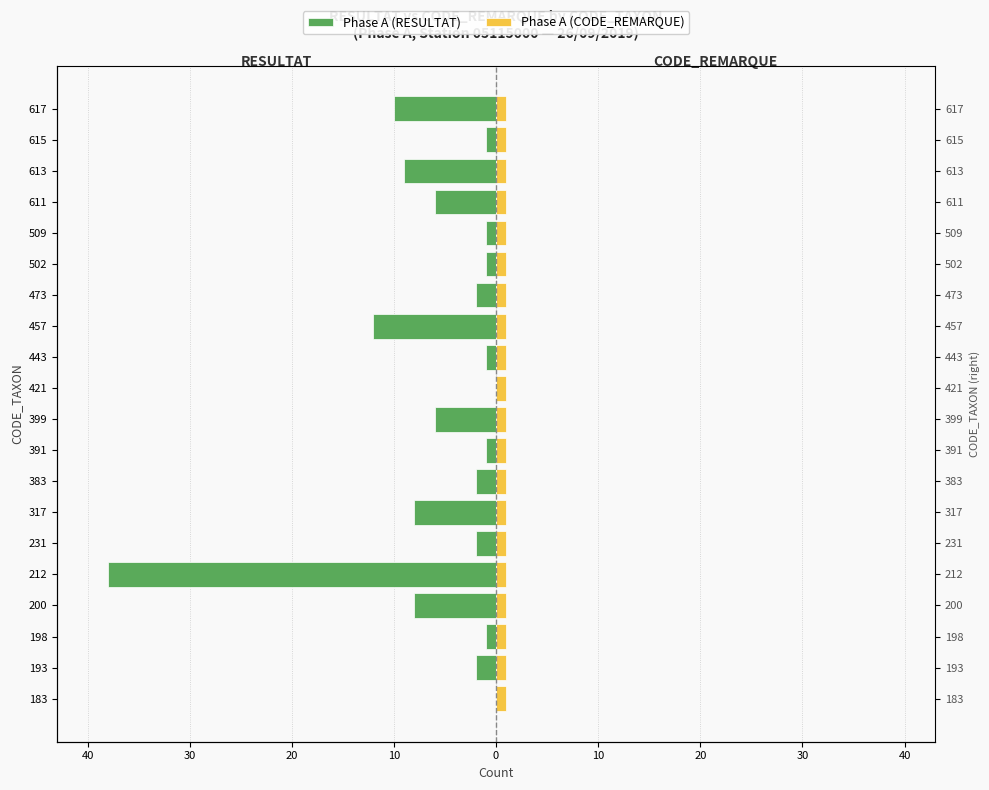

Which series has the widest spread of values?

Phase A (RESULTAT)